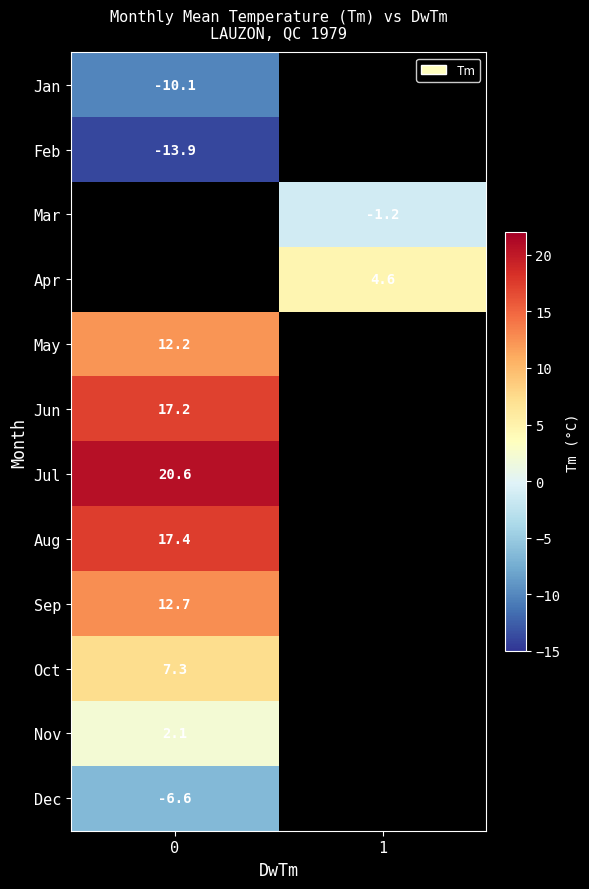

Between 0 and 1, which is larger?

1